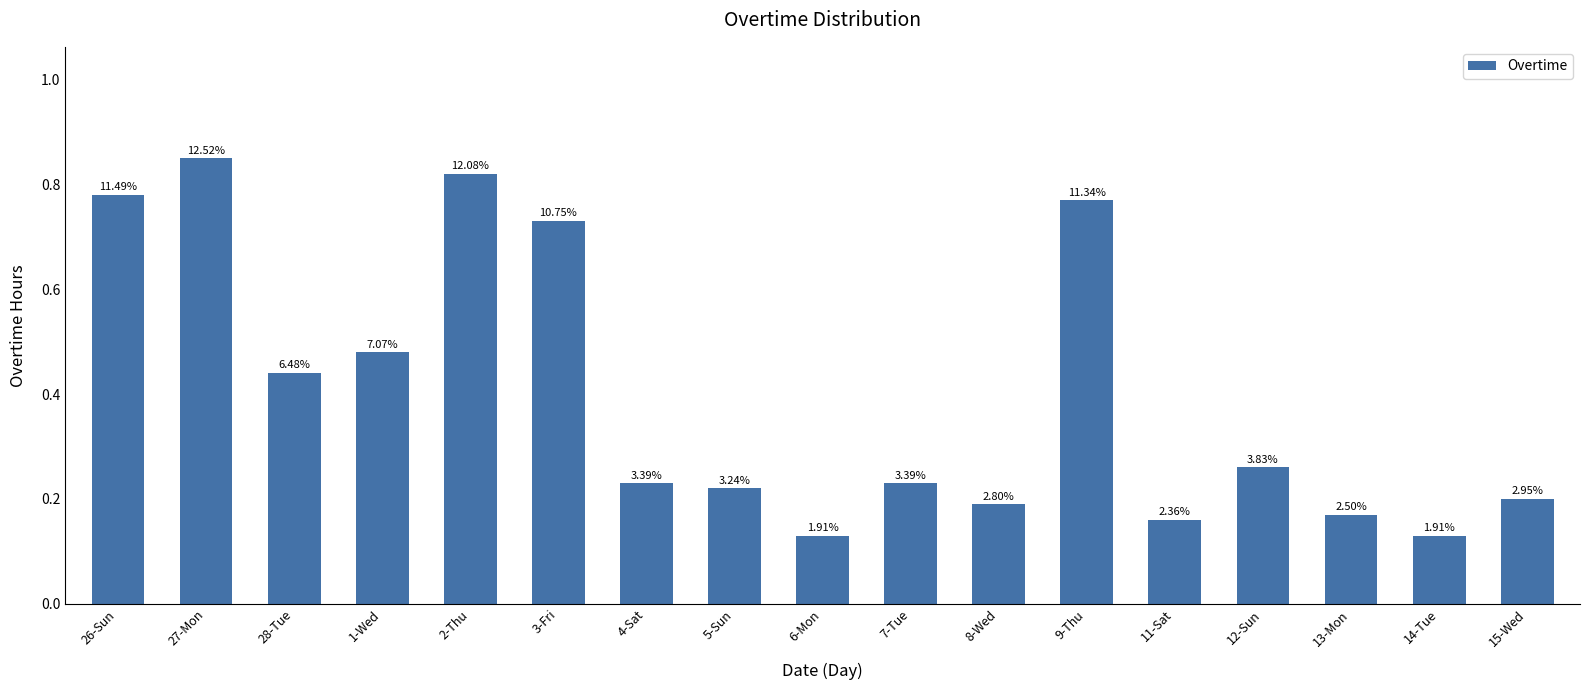

How many bars are there in total?

17